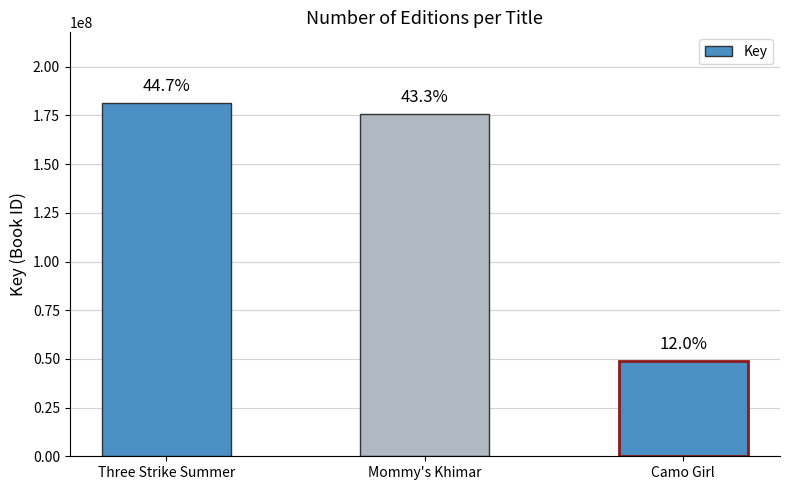

What is the sum of the values at Mommy's Khimar and Camo Girl?

224333816